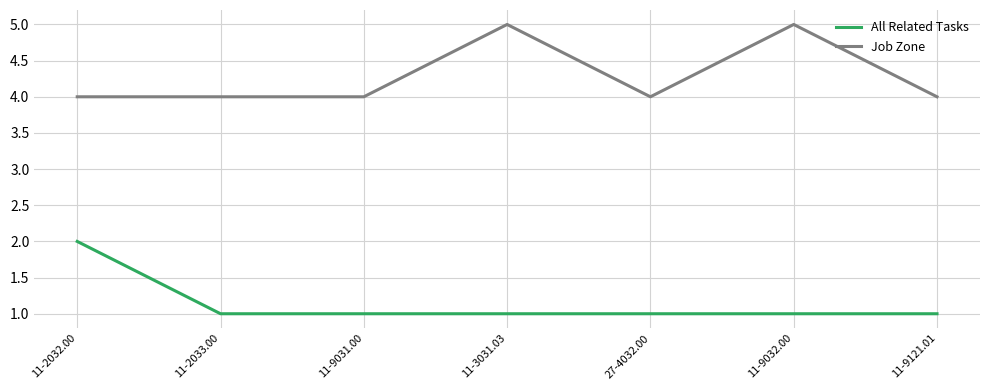

Between 11-2033.00 and 11-3031.03, which series saw the biggest shift?

Job Zone